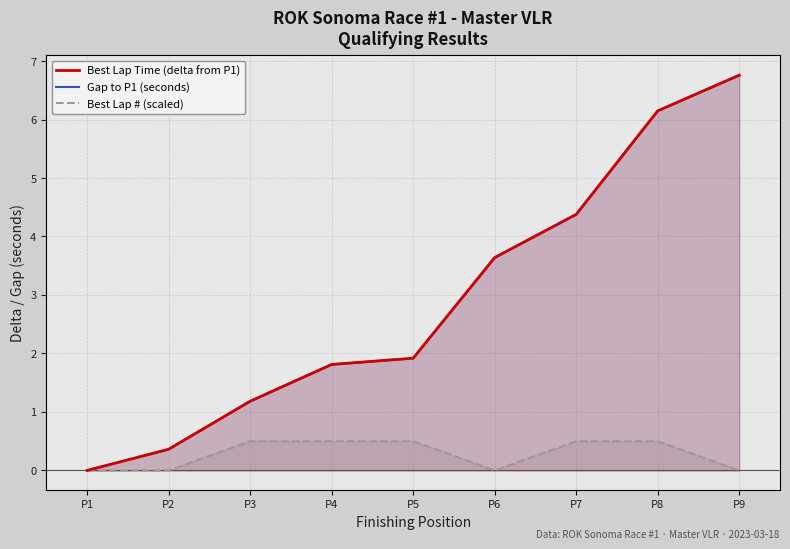

True or false: Best Lap # (scaled) has a value of 0.0 at P1.

True